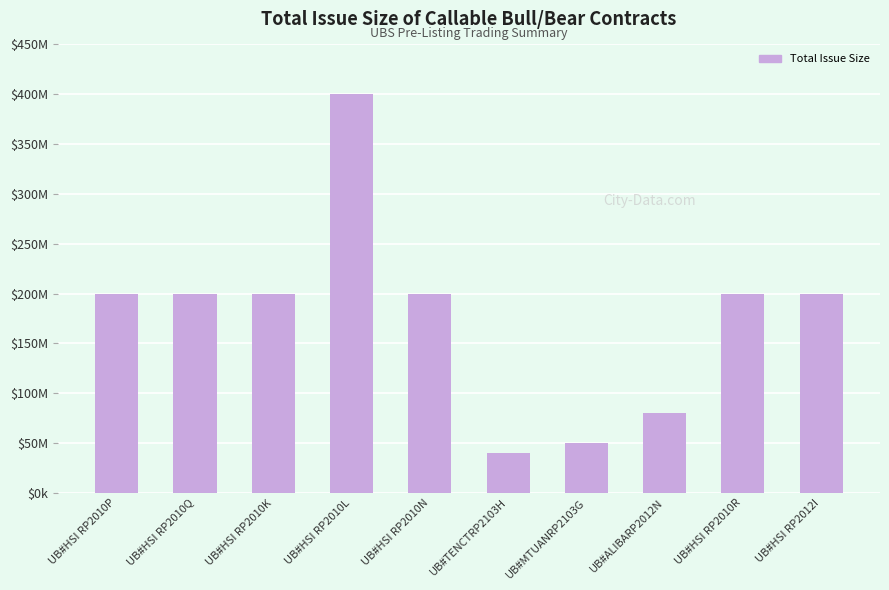

What is the difference between the second highest and second lowest values?

150000000